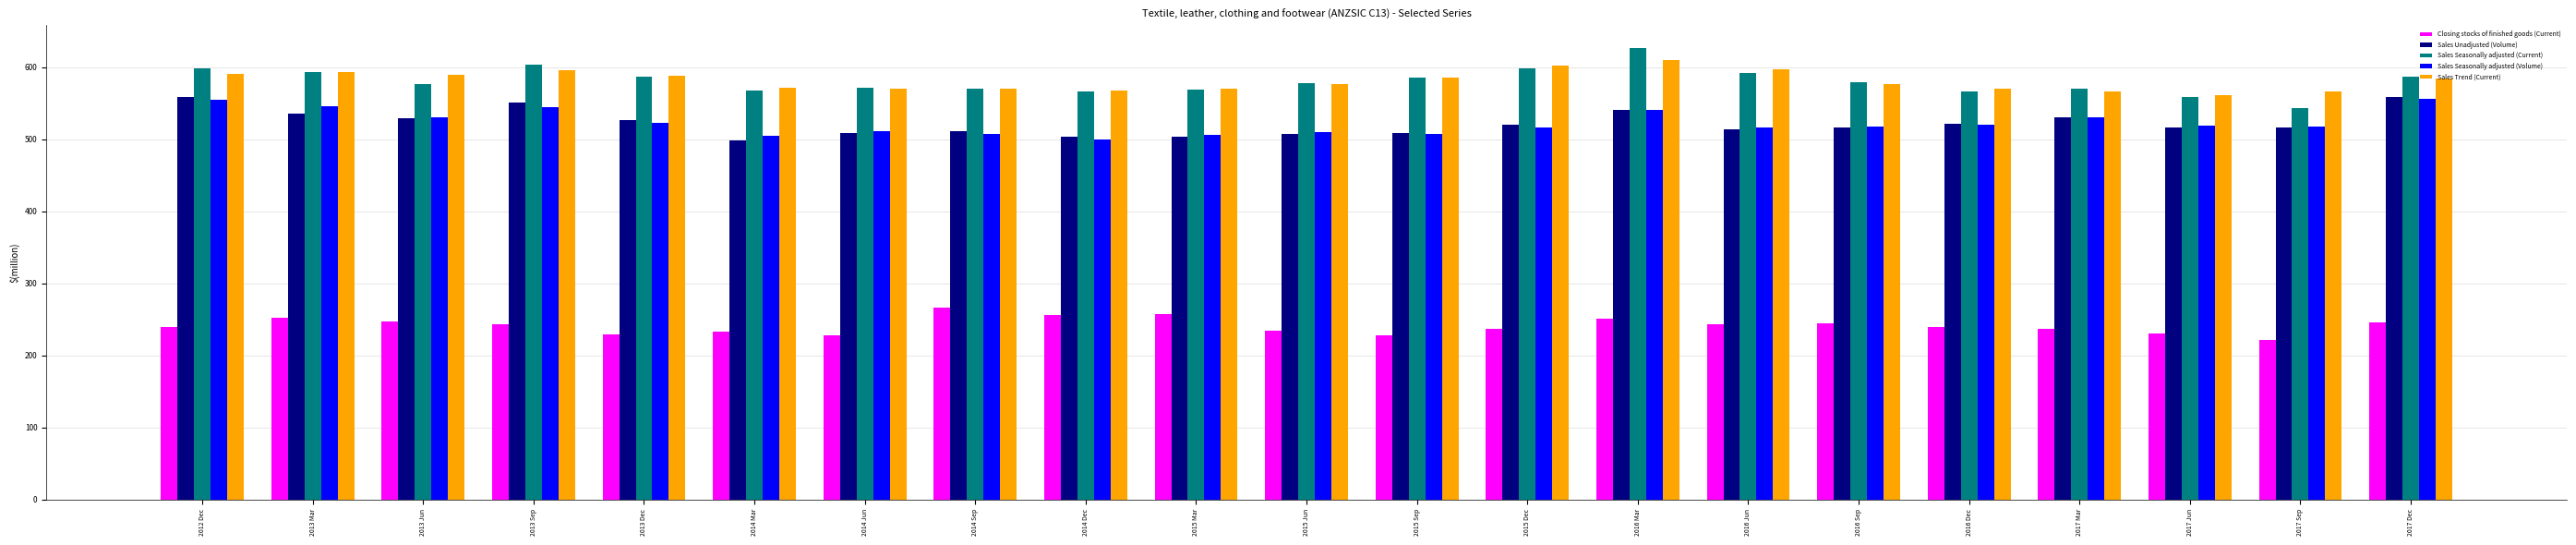

What is the highest value of the Sales Trend (Current) series?

610